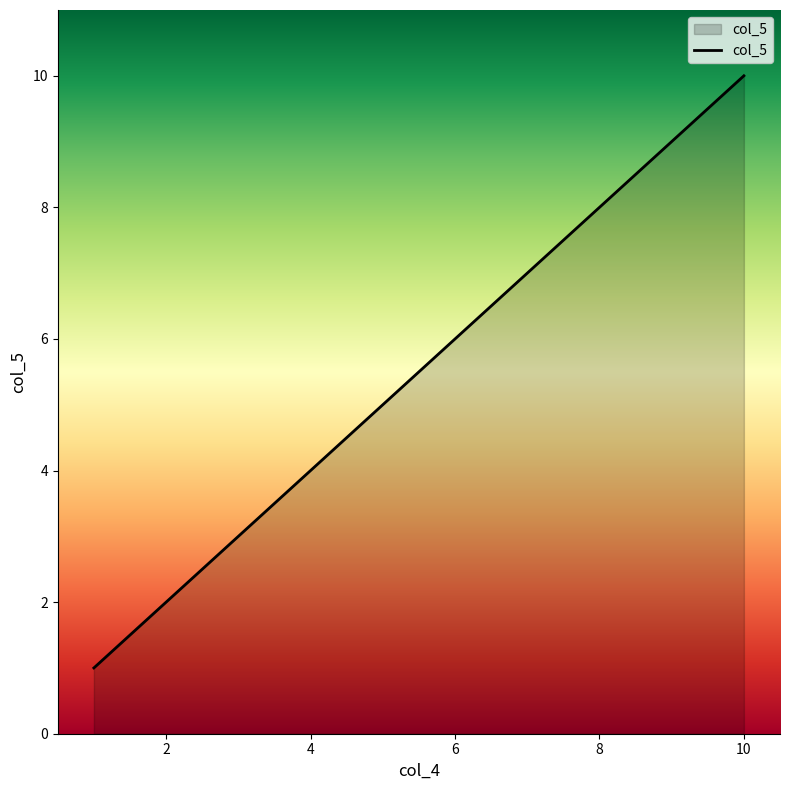

What is the maximum value shown in the chart?

10